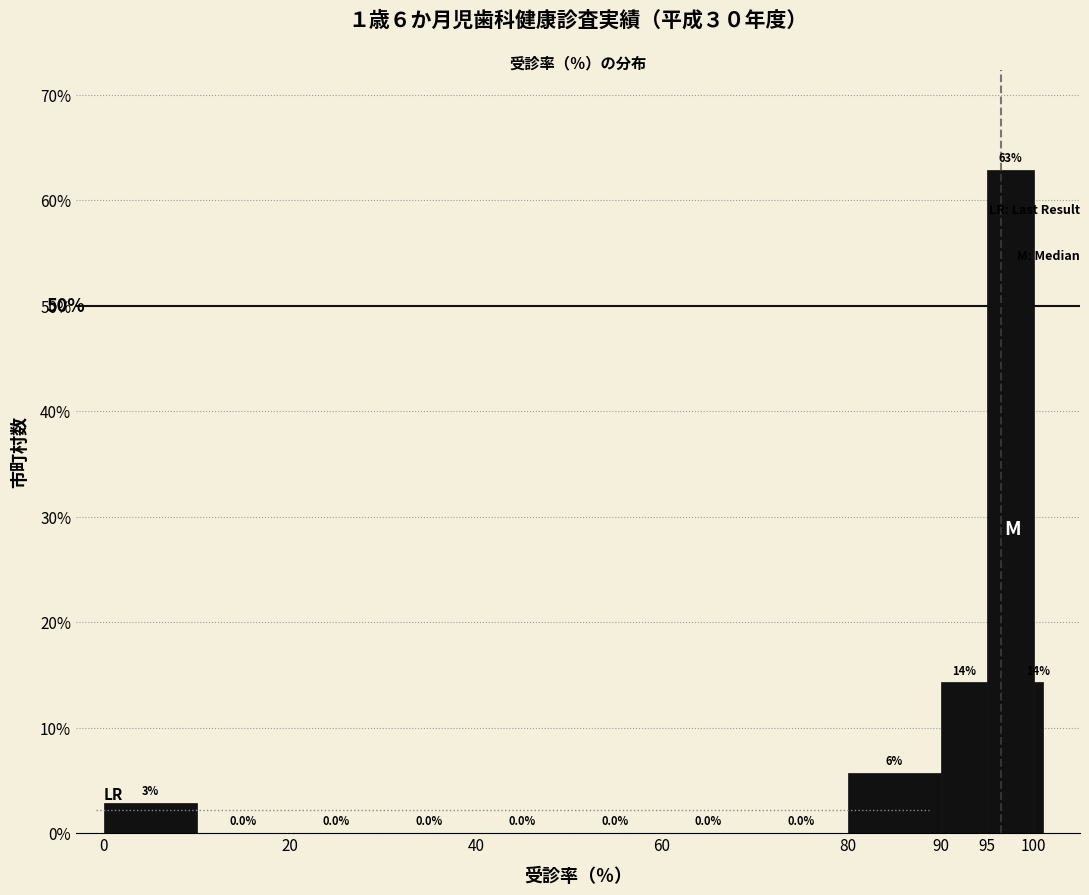

Around what value on the x-axis is the tallest bar? Give the approximate position of its centre, as read against the axis.

97.5